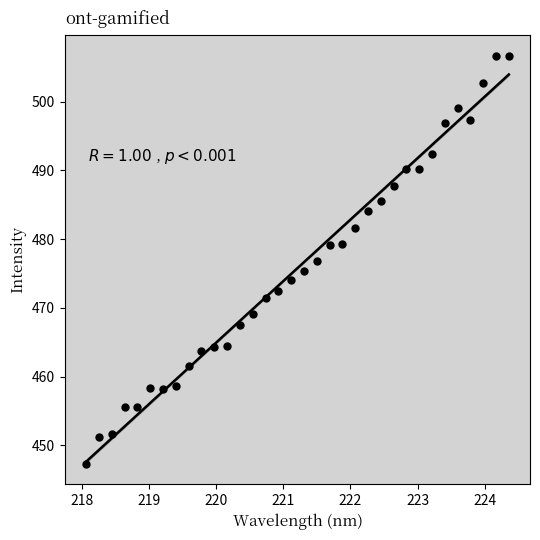

What is the range of X values (max minus min)?

6.3